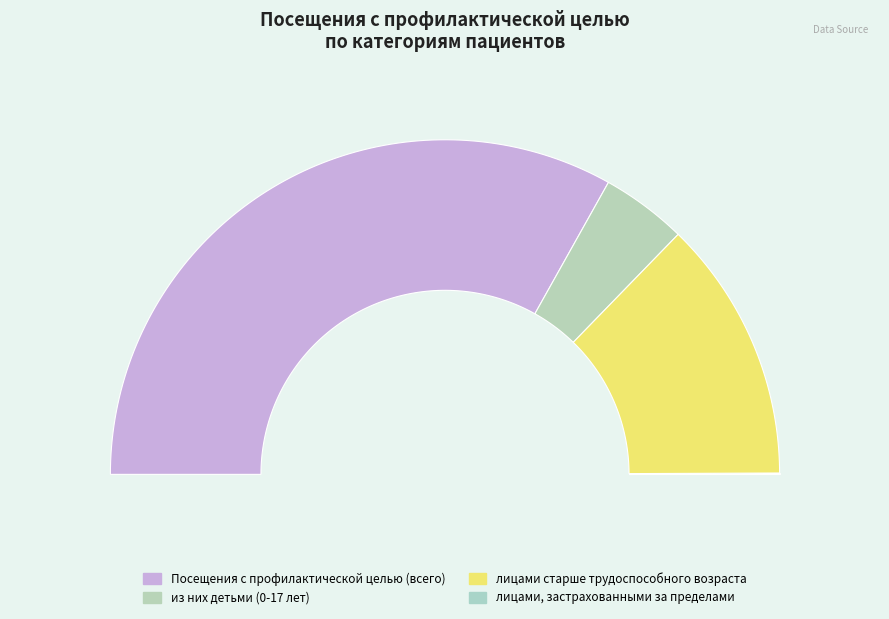

Is it true that лицами старше трудоспособного возраста is 25% of the pie?

True